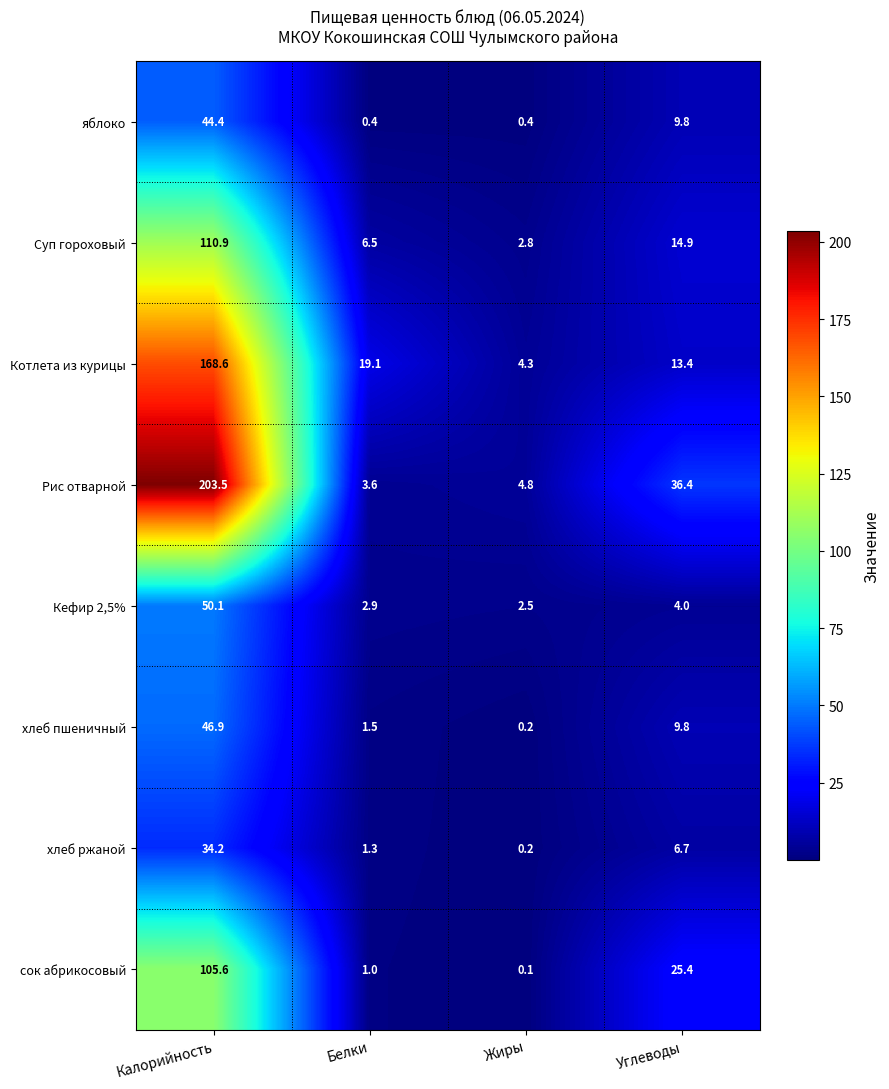

What is the difference between the яблоко values at Калорийность and Жиры?

44.0